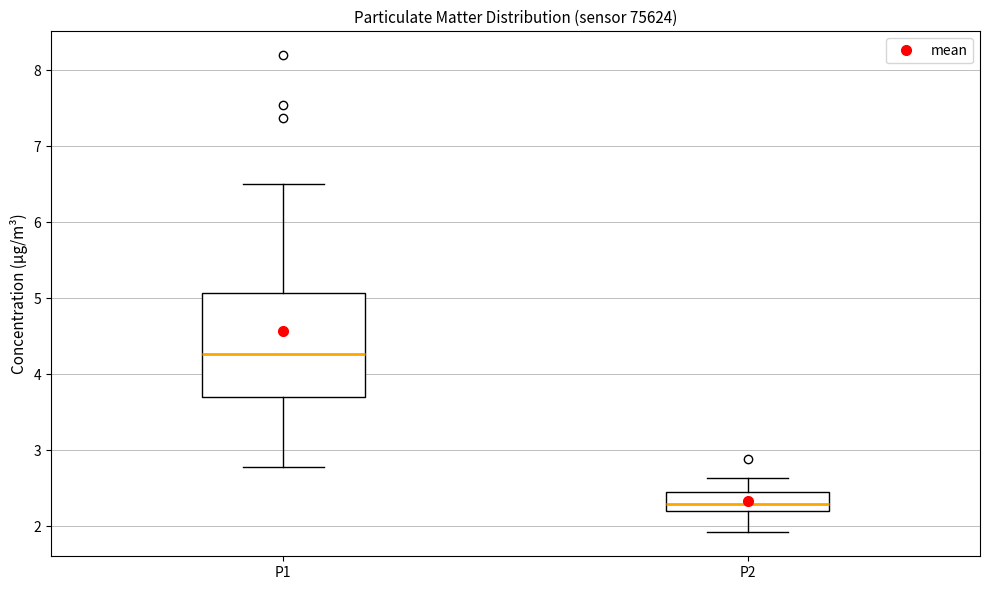

Where does the lower whisker of the box for P2 end on the y-axis? The values are not printed on the chart, so give them approximately, as read against the axis.

1.9